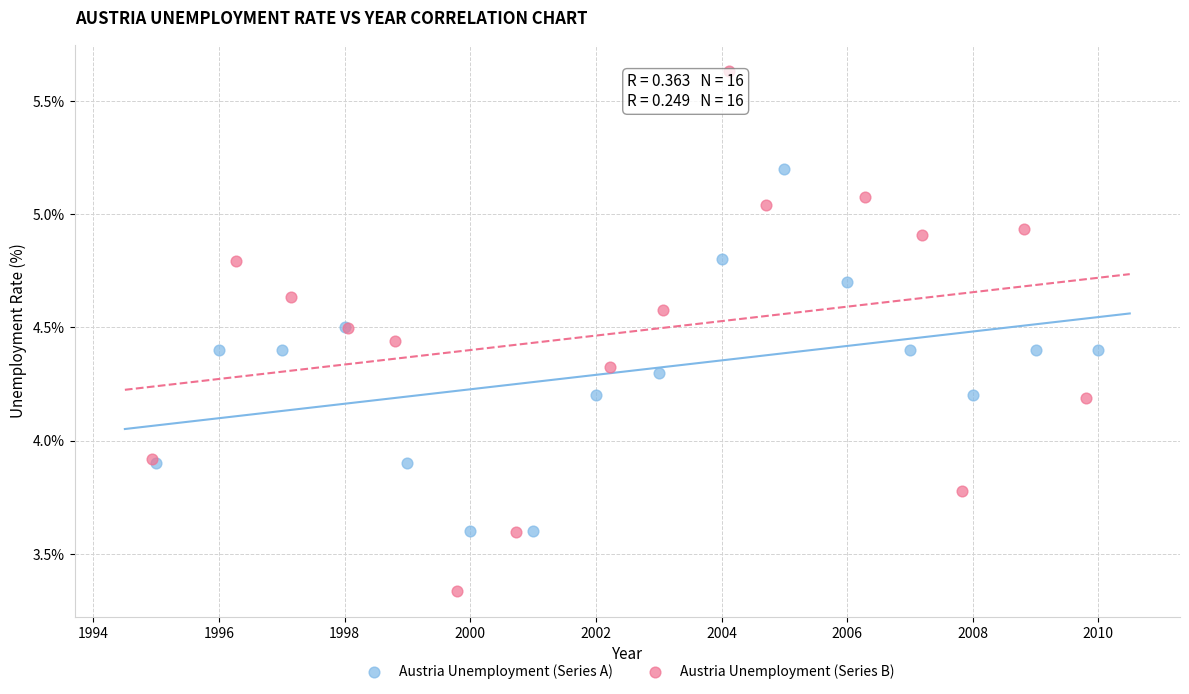

Which series has the largest Y range (max minus min)?

Austria Unemployment (Series B)